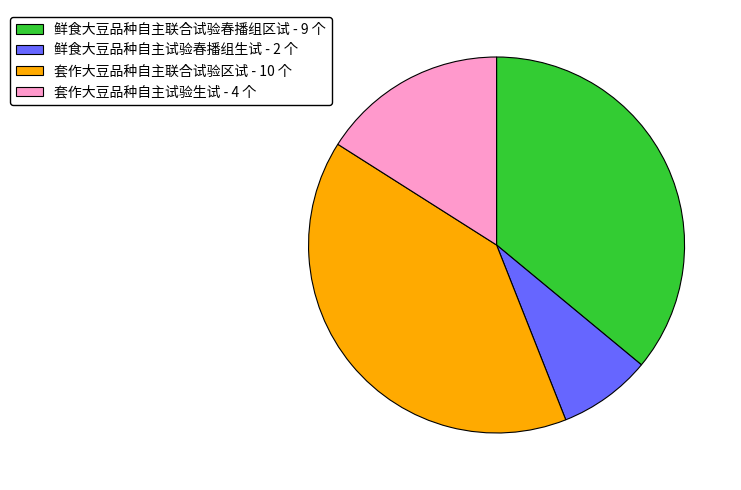

Which slice is the largest?

套作大豆品种自主联合试验区试